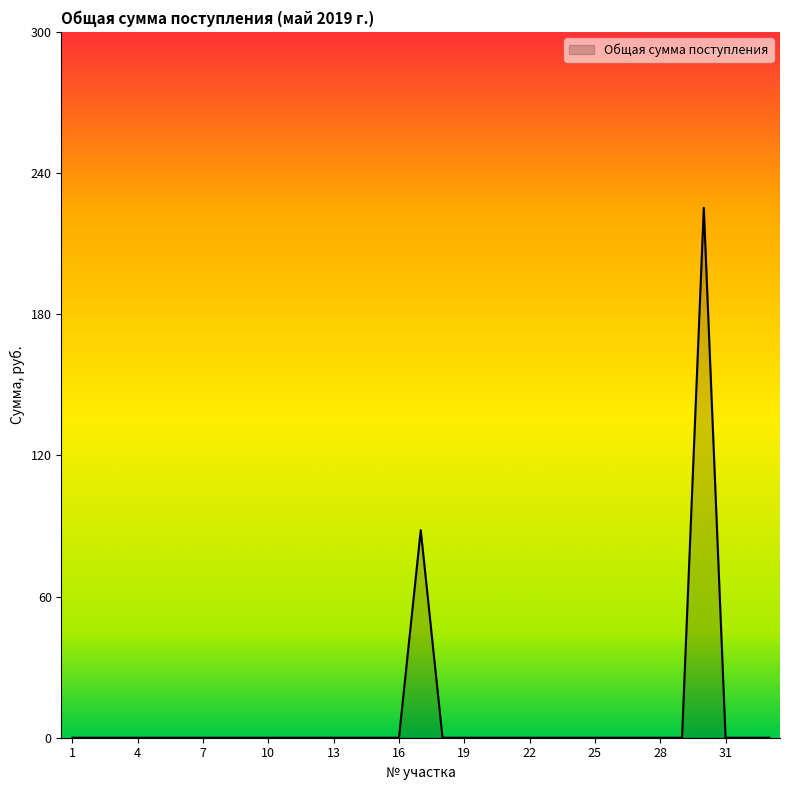

What is the greatest value displayed?

225.2